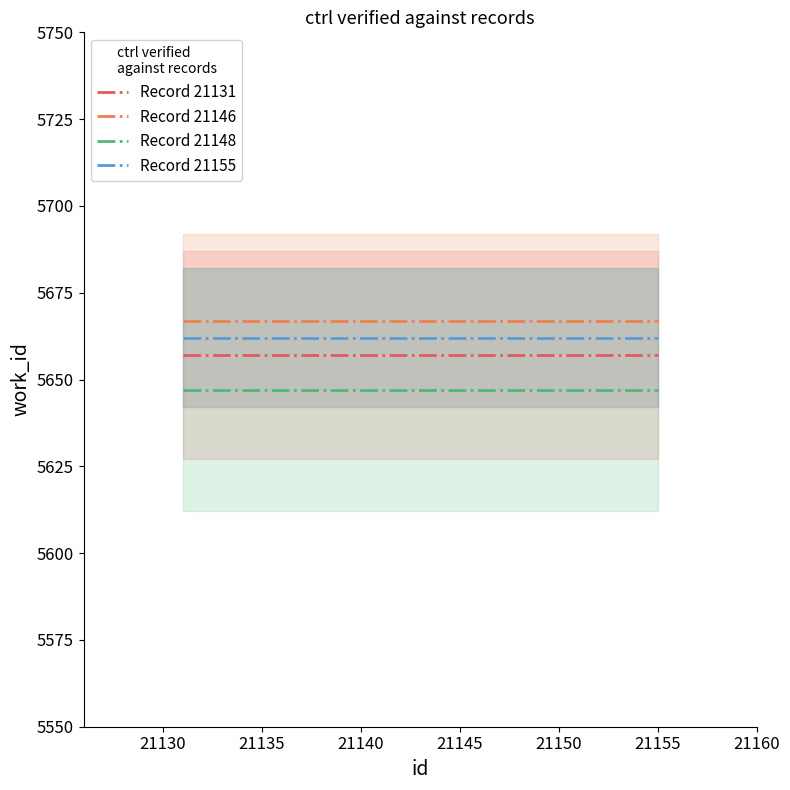

True or false: Record 21146 and Record 21131 cross at least once.

False